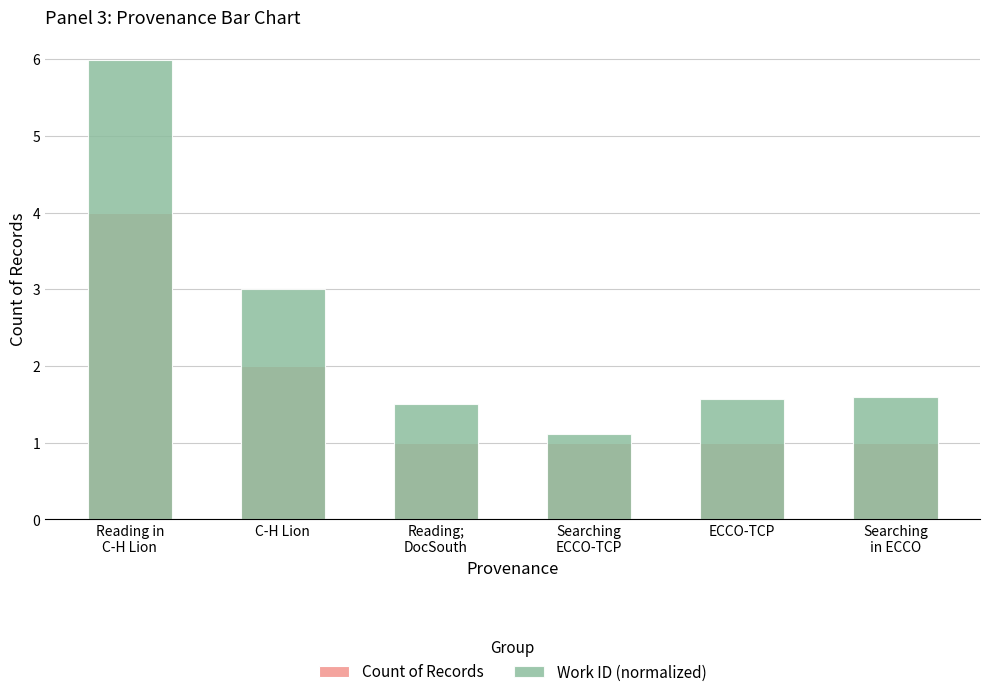

Reading left to right, list all the values displayed in this chart.

Count of Records: Reading in
C-H Lion=4.0	C-H Lion=2.0	Reading;
DocSouth=1.0	Searching
ECCO-TCP=1.0	ECCO-TCP=1.0	Searching
in ECCO=1.0
Work ID (normalized): Reading in
C-H Lion=6.0	C-H Lion=3.0	Reading;
DocSouth=1.5	Searching
ECCO-TCP=1.1	ECCO-TCP=1.6	Searching
in ECCO=1.6